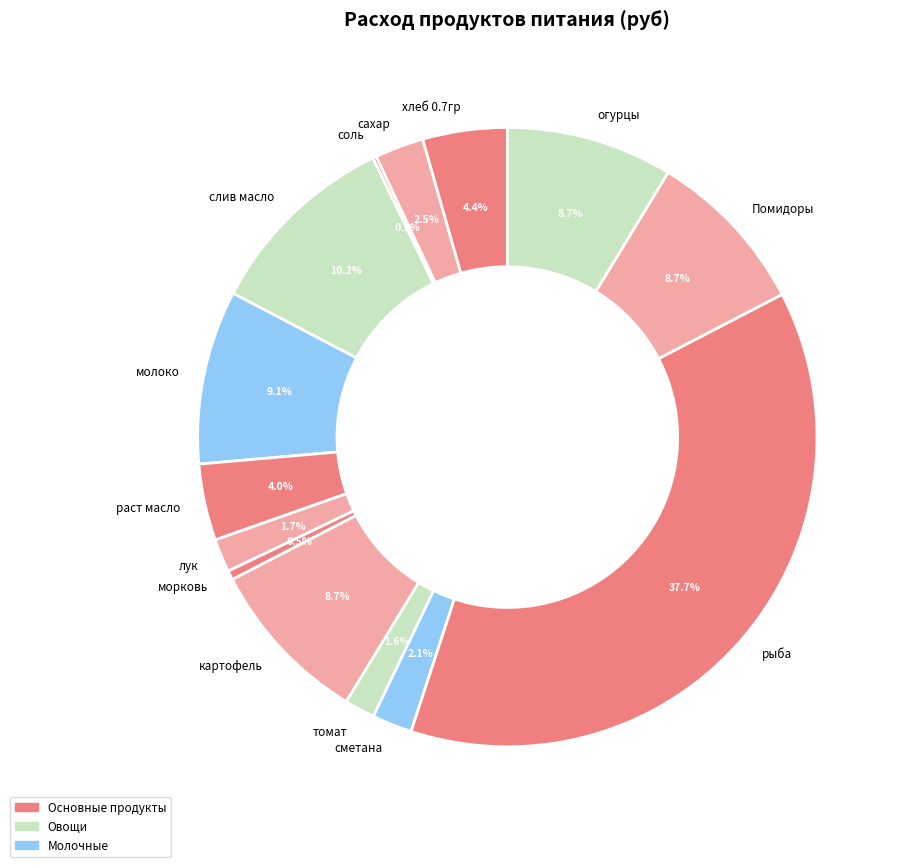

Between сахар and томат, which is larger?

сахар